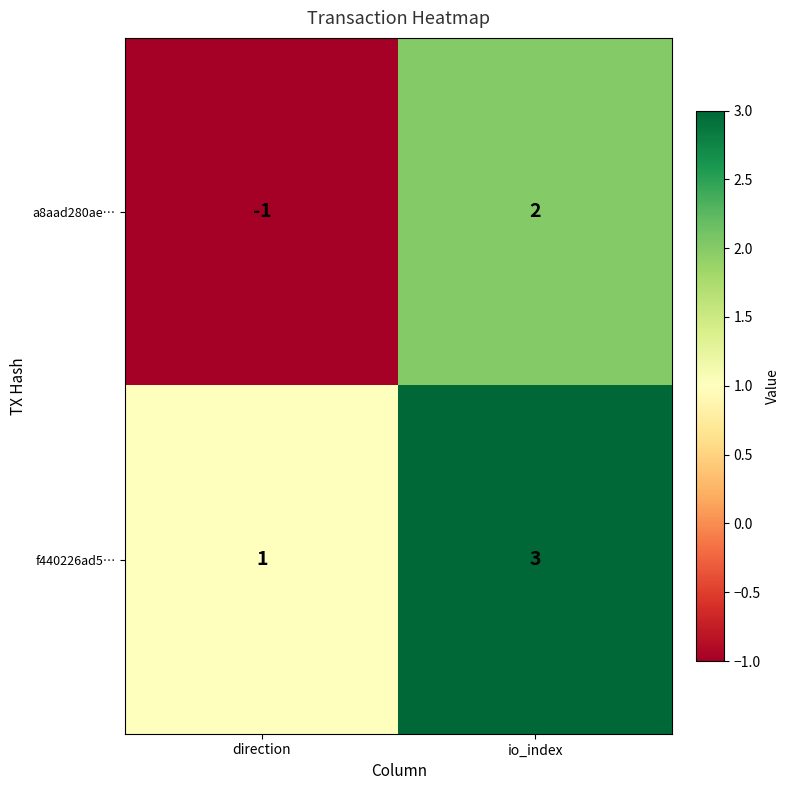

Read the f440226ad5… value at io_index.

3